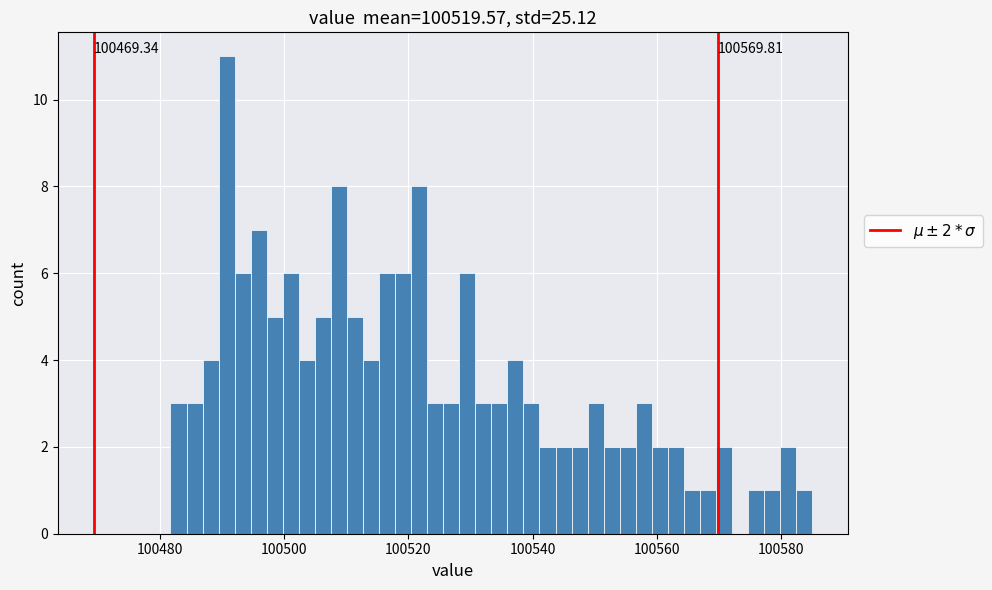

Around what value on the x-axis is the tallest bar? Give the approximate position of its centre, as read against the axis.

100490